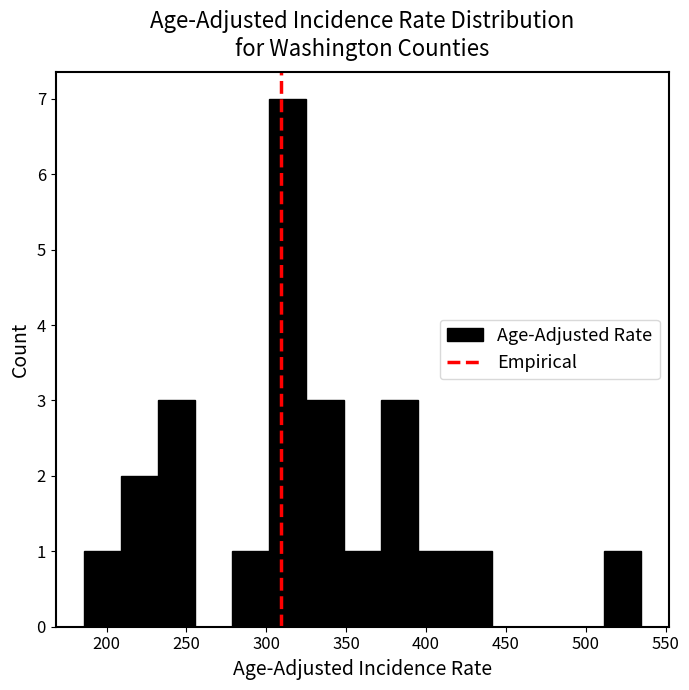

Reading left to right, list every bar in this chart as the range it spans on the x-axis followed by its height. Neither the bar edges nor the heights are printed on the chart, so give them approximately, as read against the axes.

185 to 210: 1
210 to 230: 2
230 to 255: 3
255 to 280: 0
280 to 300: 1
300 to 325: 7
325 to 350: 3
350 to 370: 1
370 to 395: 3
395 to 420: 1
420 to 440: 1
440 to 465: 0
465 to 490: 0
490 to 510: 0
510 to 535: 1